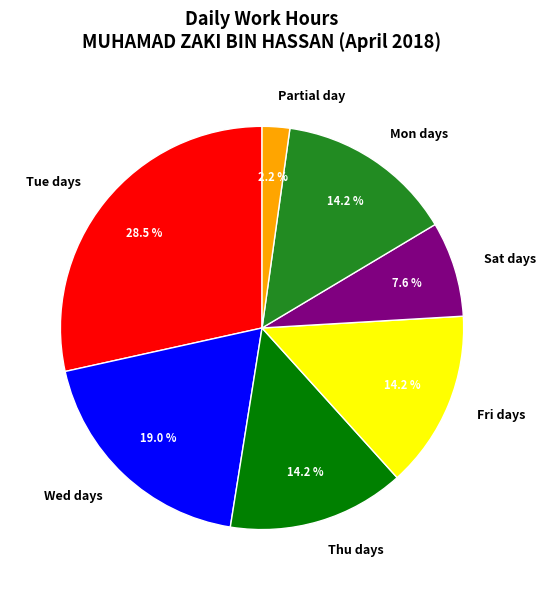

What is the ratio of the value at Wed days to the value at Tue days?

0.7